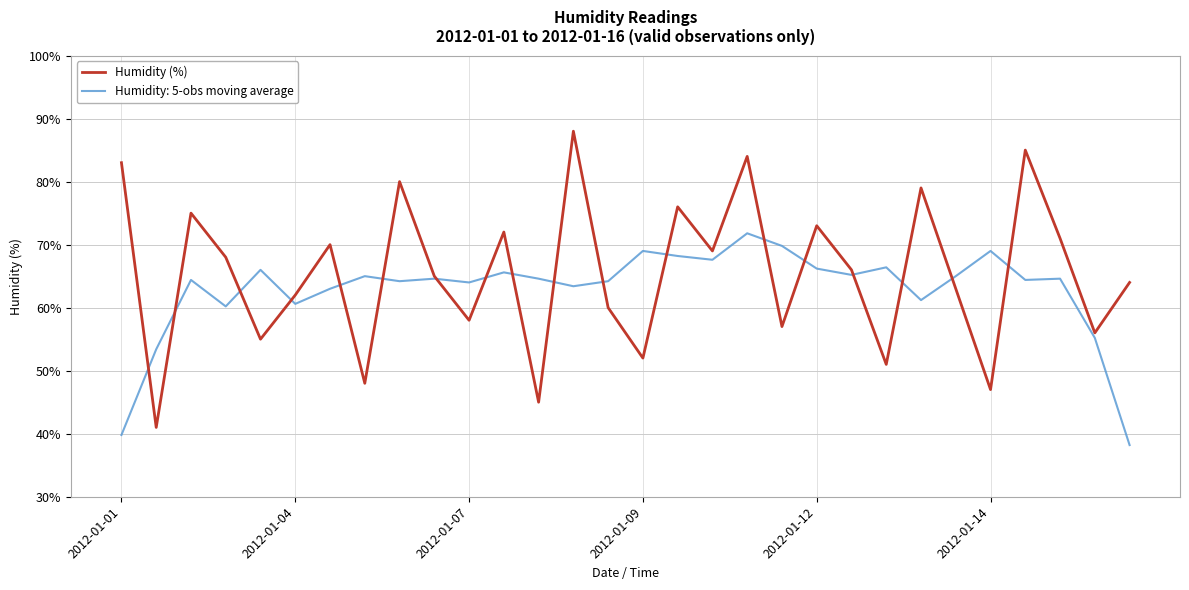

What is the maximum value shown in the chart?

88.0